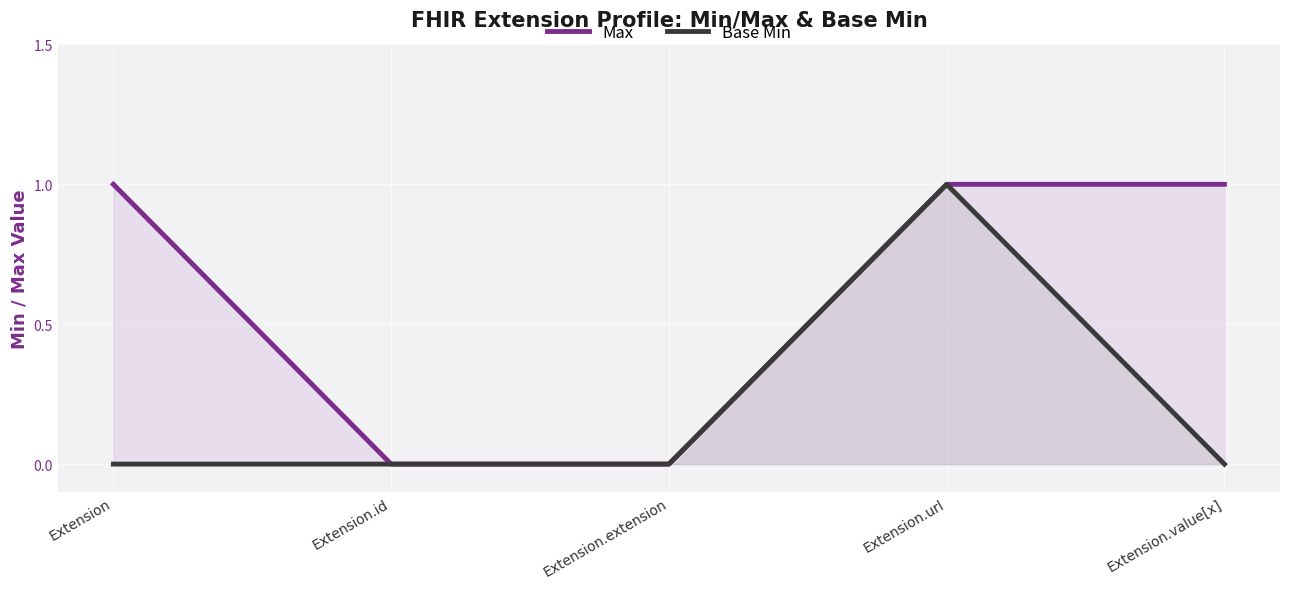

Which series has the largest range (max minus min)?

Max